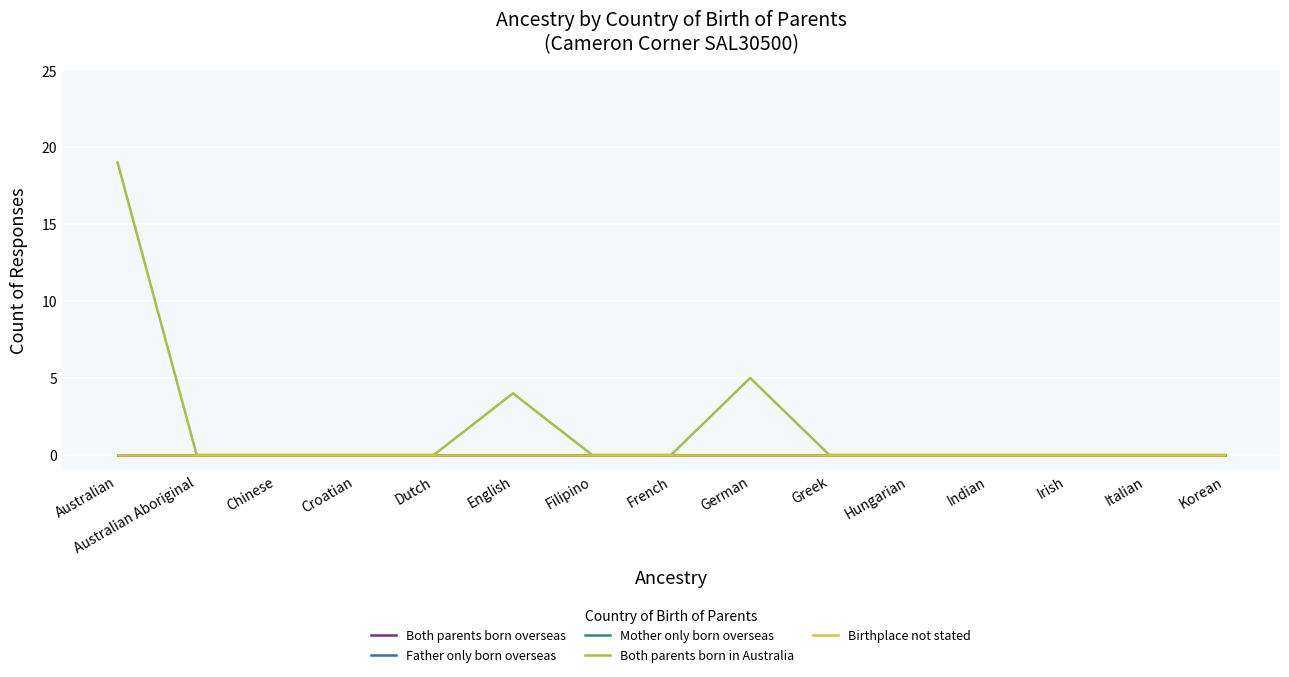

Rank the series at English from highest to lowest value.

Both parents born in Australia, Both parents born overseas, Father only born overseas, Mother only born overseas, Birthplace not stated